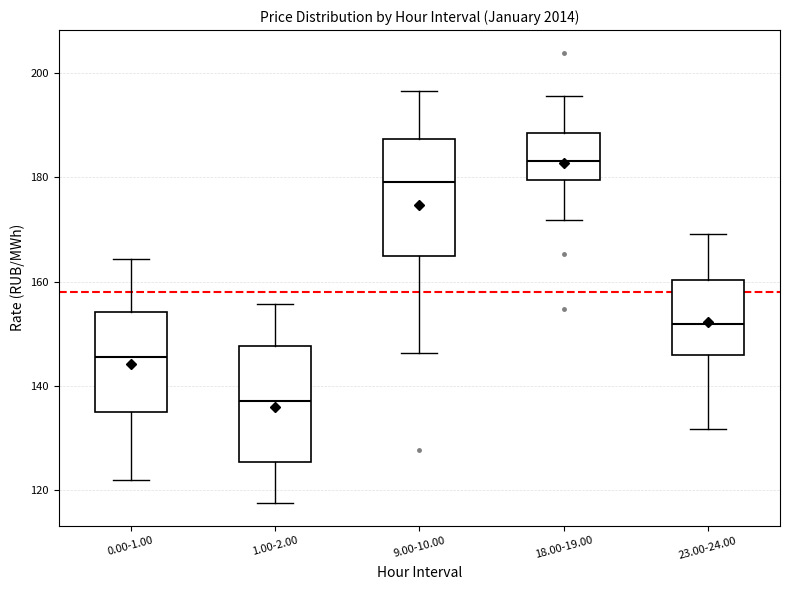

Reading left to right, read every box against the y-axis: the position of its median line, the range the box covers, and the ends of its whiskers. The values are not printed on the chart, so give them approximately, as read against the axis.

0.00-1.00: median 146, box 134 to 154, whiskers 122 to 164
1.00-2.00: median 138, box 126 to 148, whiskers 118 to 156
9.00-10.00: median 180, box 164 to 188, whiskers 146 to 196
18.00-19.00: median 184, box 180 to 188, whiskers 172 to 196
23.00-24.00: median 152, box 146 to 160, whiskers 132 to 170